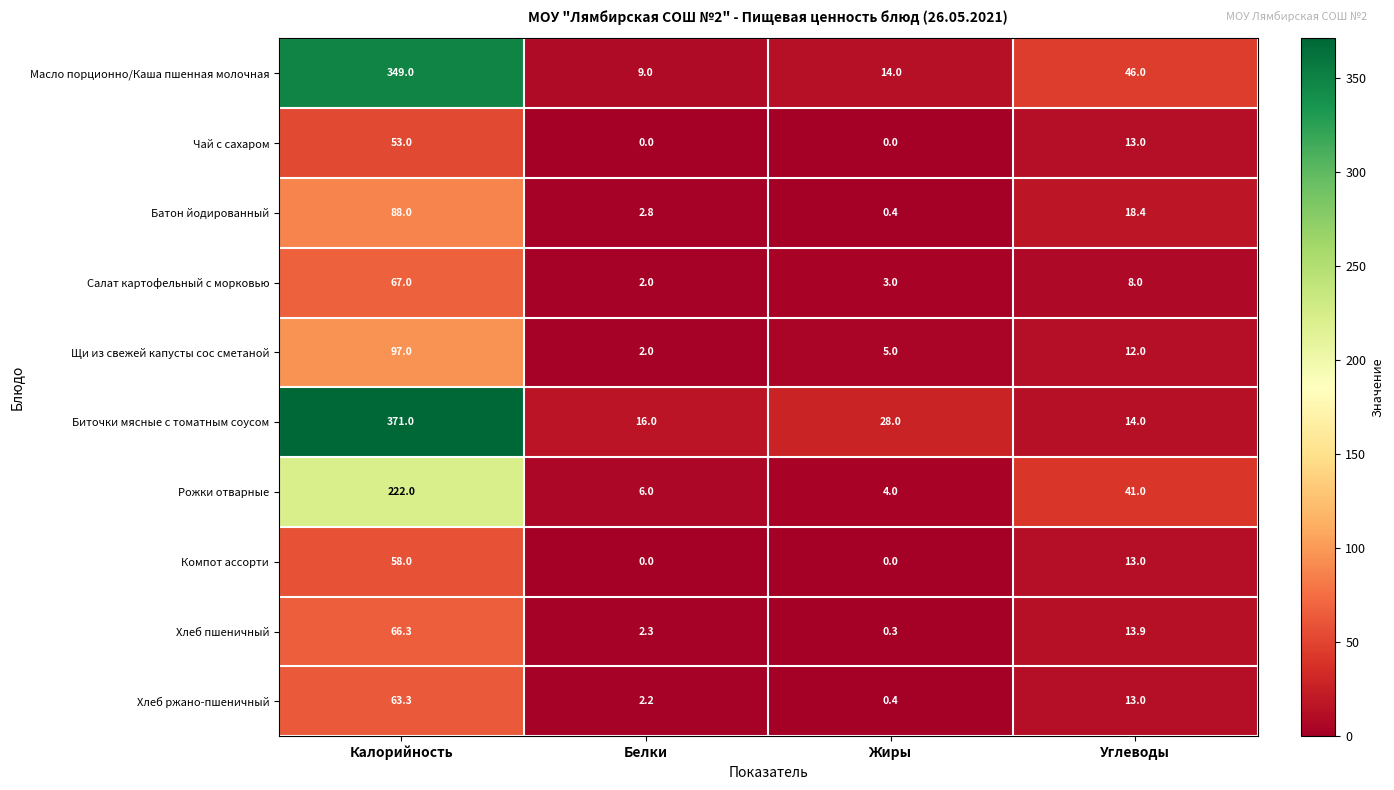

Count the number of categories in the chart.

4